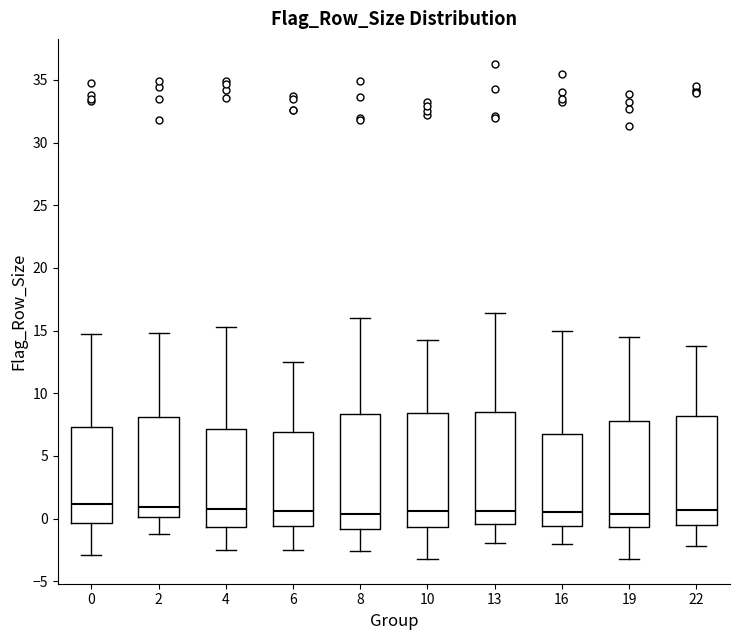

Where is the upper edge of the box at x = 6 on the y-axis? The values are not printed on the chart, so give them approximately, as read against the axis.

7.0